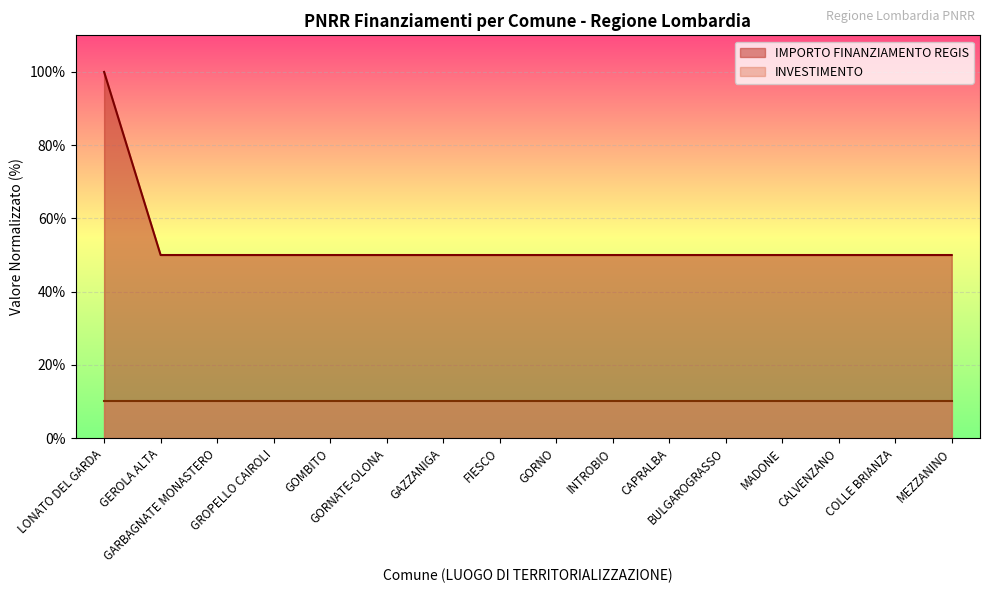

What is the label of the 5th point from the left?

GOMBITO